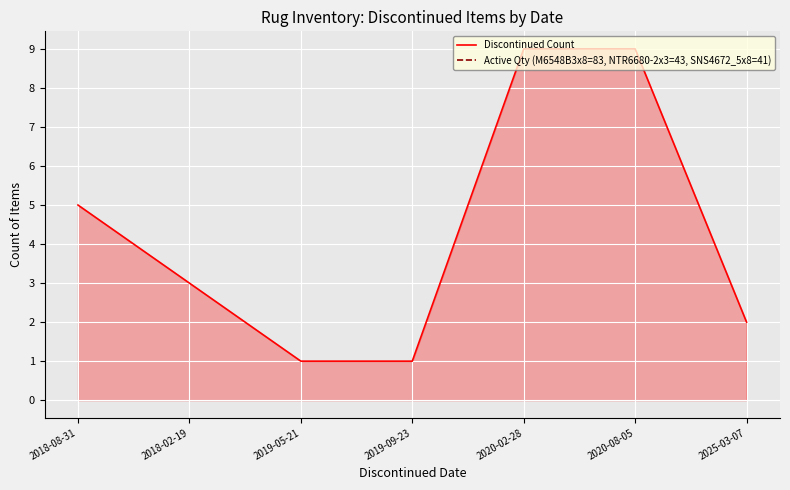

What position from the right is 2018-08-31?

7